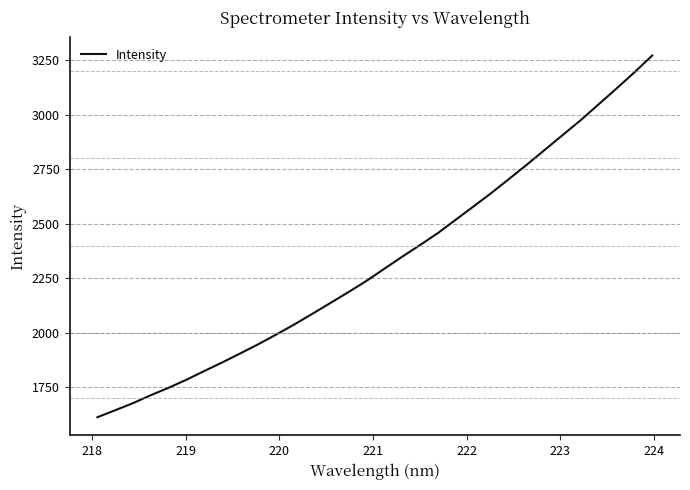

What is the difference between the maximum and minimum values?

1660.0